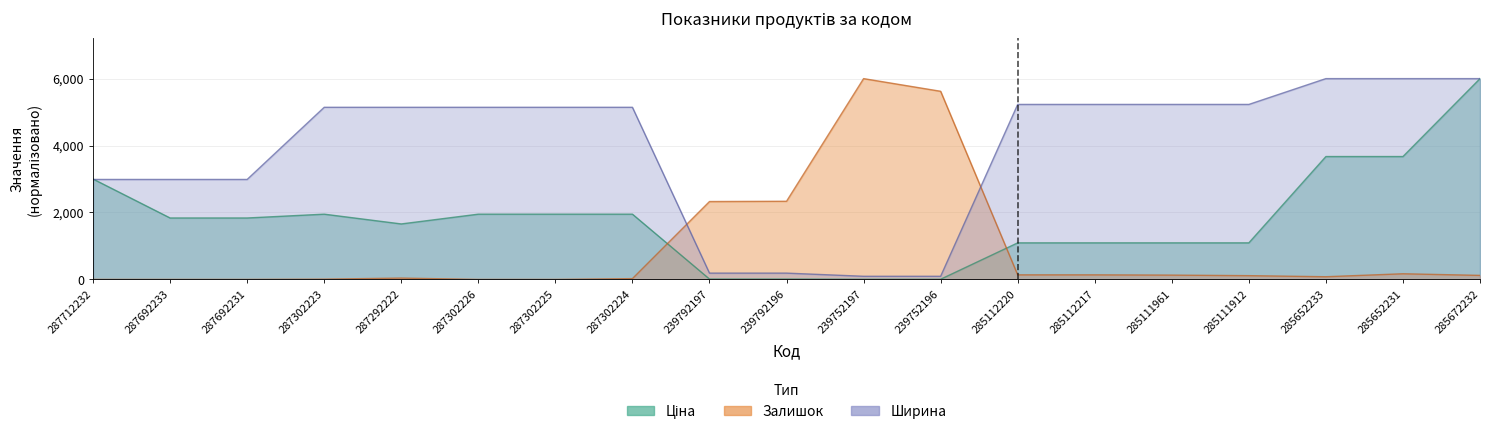

At which category does Ціна reach its first local peak?

287302223